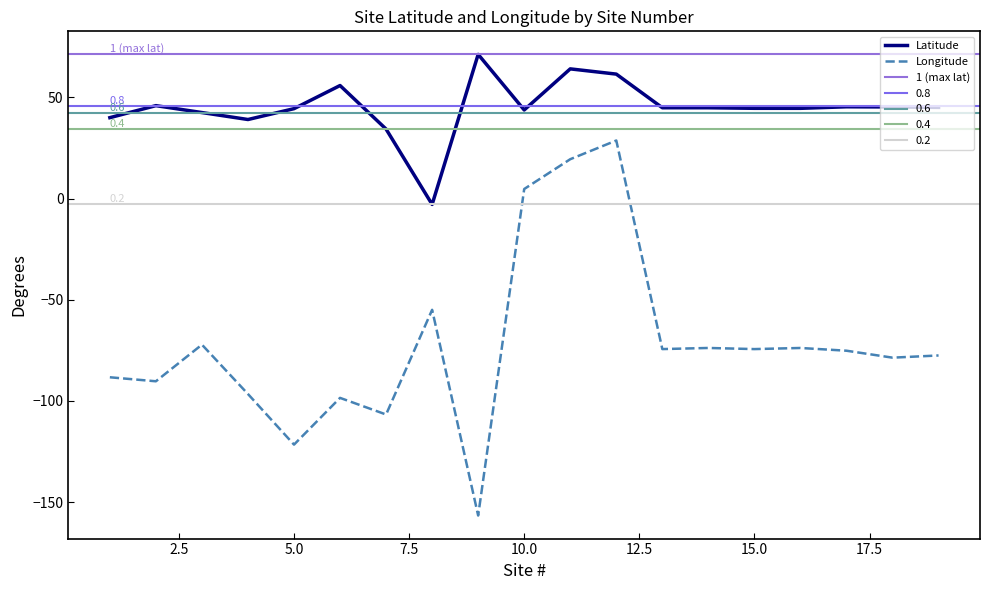

How many values in Longitude are below zero?

16